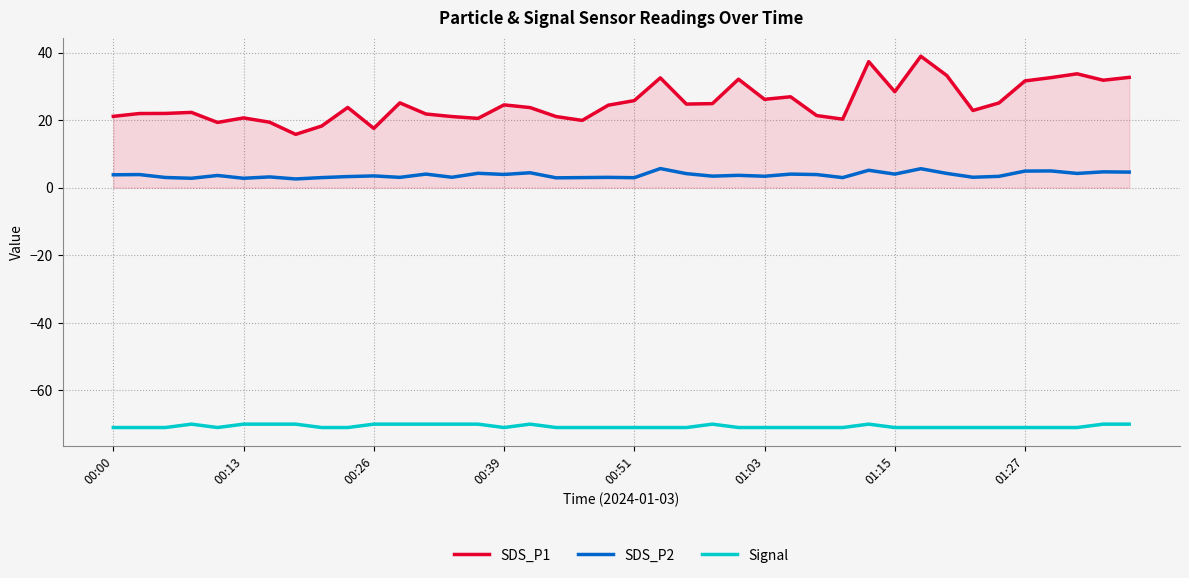

List the series in order of their overall mean, lowest first.

Signal, SDS_P2, SDS_P1